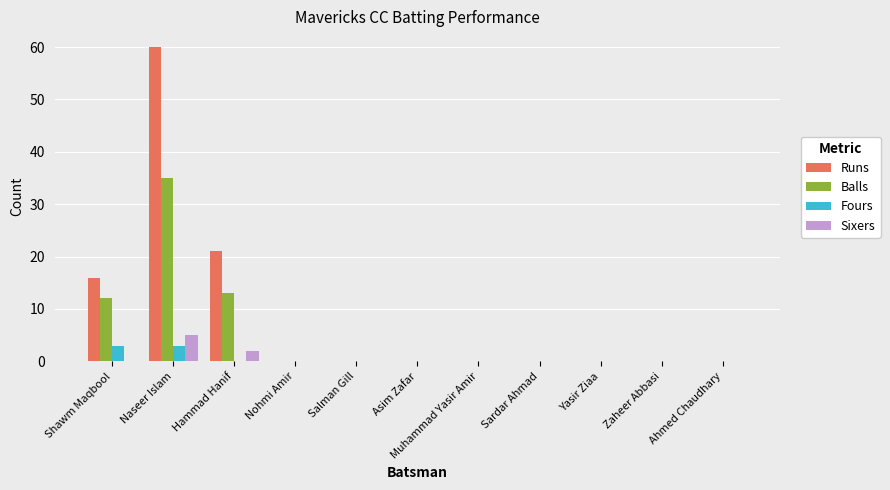

How many categories are shown in the chart?

11